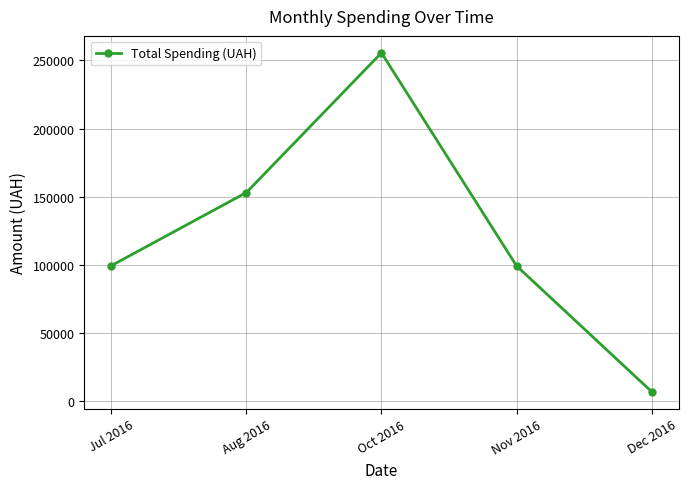

How many points are higher than both their immediate neighbors (excluding endpoints)?

1